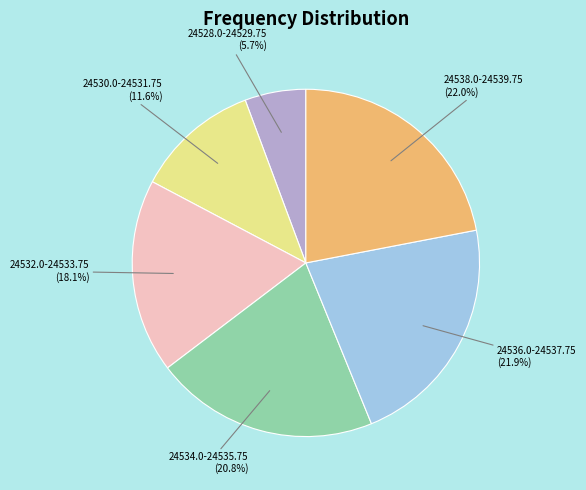

Is there a majority slice in this chart?

No